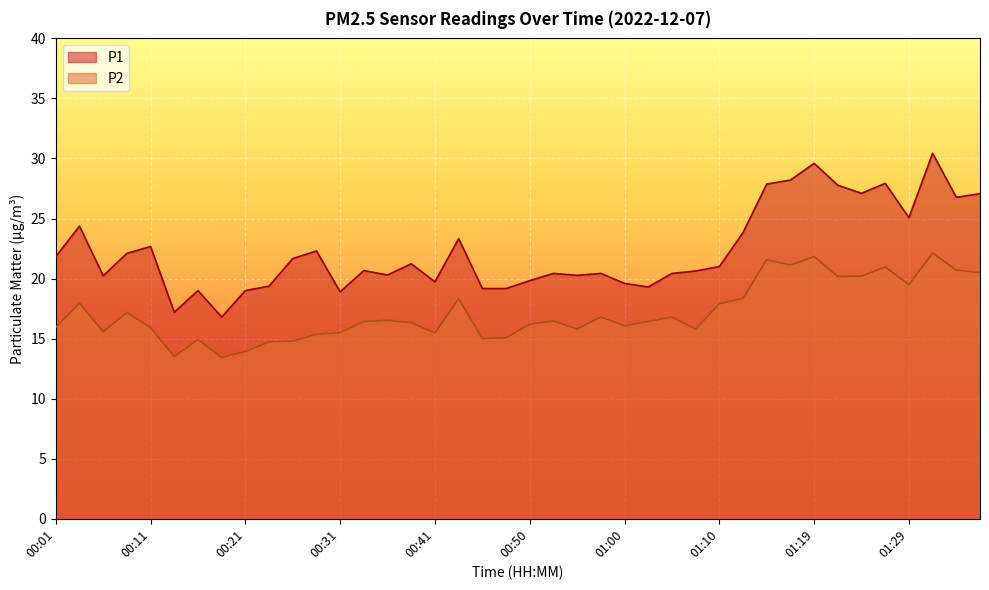

Reading left to right, list all the values displayed in this chart.

P1: 21.8	24.4	20.2	22.1	22.7	17.2	19.0	16.8	19.0	19.4	21.7	22.3	18.9	20.7	20.3	21.2	19.7	23.3	19.2	19.2	19.8	20.4	20.3	20.4	19.6	19.3	20.4	20.6	21.0	23.8	27.9	28.2	29.6	27.8	27.1	27.9	25.1	30.4	26.8	27.1
P2: 15.9	18.0	15.6	17.2	15.9	13.5	14.9	13.4	13.9	14.7	14.8	15.4	15.5	16.4	16.5	16.3	15.5	18.3	15.0	15.1	16.2	16.5	15.8	16.8	16.1	16.4	16.8	15.8	17.9	18.4	21.6	21.1	21.8	20.2	20.2	21.0	19.5	22.1	20.7	20.5